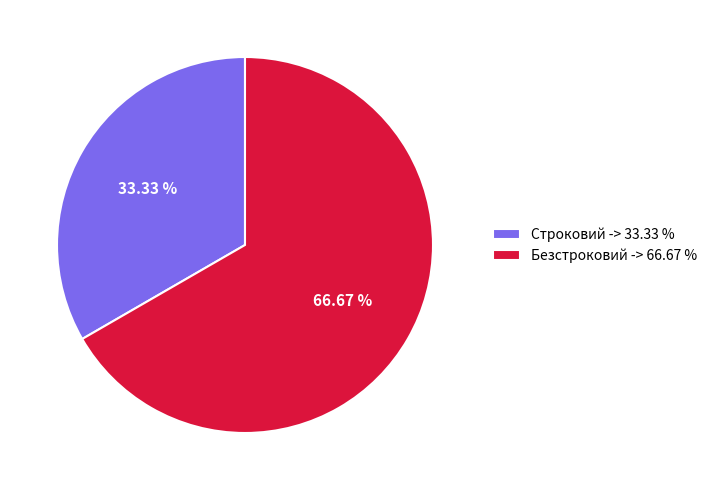

Approximately how many times larger is the value at Безстроковий compared to Строковий?

2.0